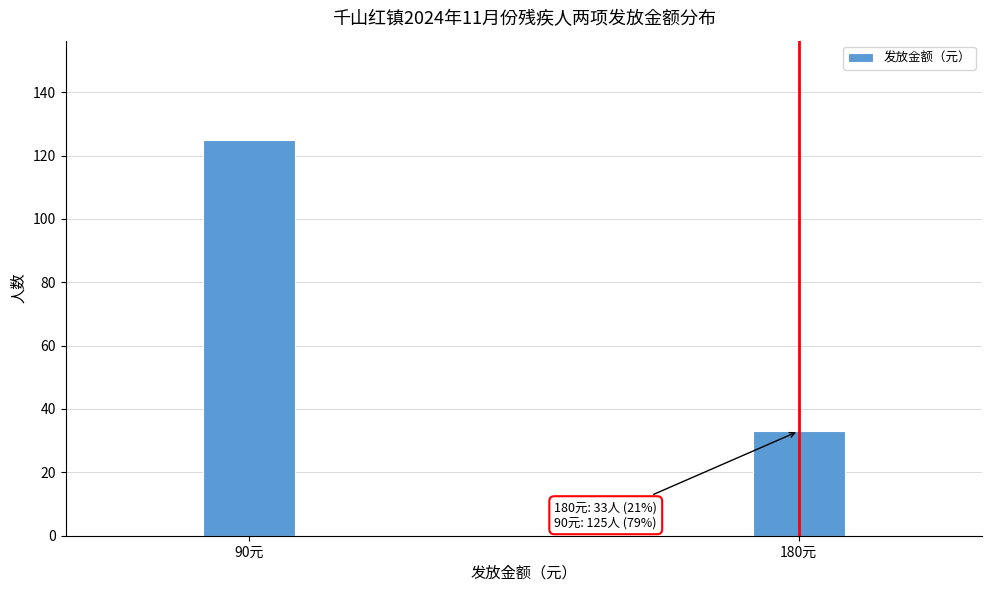

Reading left to right, transcribe all the data shown in this chart.

125	33